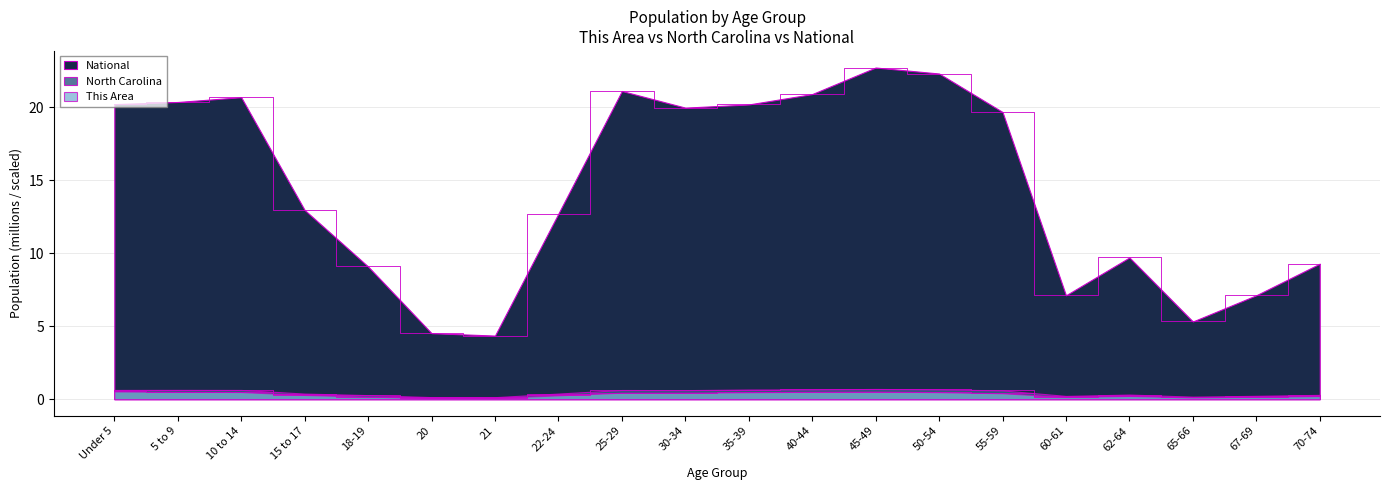

Reading left to right, what are all the values shown in this chart?

This Area: Under 5=0.5	5 to 9=0.5	10 to 14=0.5	15 to 17=0.3	18-19=0.2	20=0.1	21=0.1	22-24=0.3	25-29=0.4	30-34=0.4	35-39=0.5	40-44=0.5	45-49=0.5	50-54=0.5	55-59=0.4	60-61=0.2	62-64=0.2	65-66=0.1	67-69=0.2	70-74=0.2
North Carolina: Under 5=0.6	5 to 9=0.6	10 to 14=0.6	15 to 17=0.4	18-19=0.3	20=0.1	21=0.1	22-24=0.4	25-29=0.6	30-34=0.6	35-39=0.7	40-44=0.7	45-49=0.7	50-54=0.7	55-59=0.6	60-61=0.2	62-64=0.3	65-66=0.2	67-69=0.2	70-74=0.3
National: Under 5=20.2	5 to 9=20.3	10 to 14=20.7	15 to 17=13.0	18-19=9.1	20=4.5	21=4.4	22-24=12.7	25-29=21.1	30-34=20.0	35-39=20.2	40-44=20.9	45-49=22.7	50-54=22.3	55-59=19.7	60-61=7.1	62-64=9.7	65-66=5.3	67-69=7.1	70-74=9.3